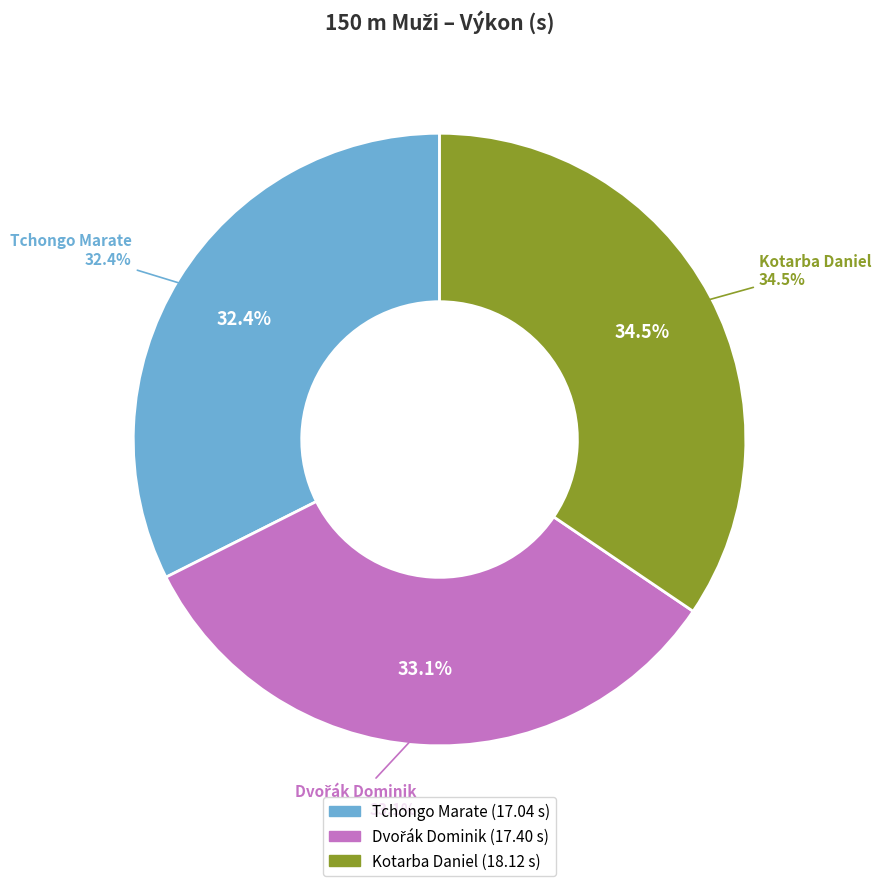

What is the smallest slice in the pie chart?

Tchongo Marate